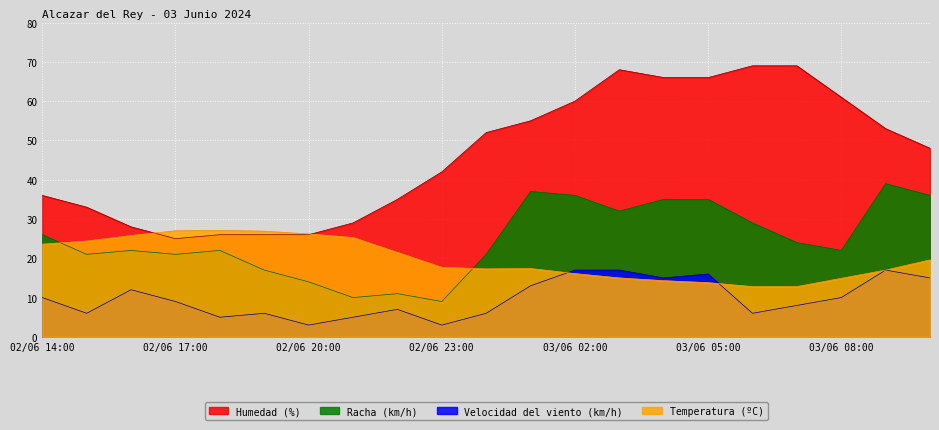

What is the difference between the highest and lowest values at 02/06 16:00?

16.0